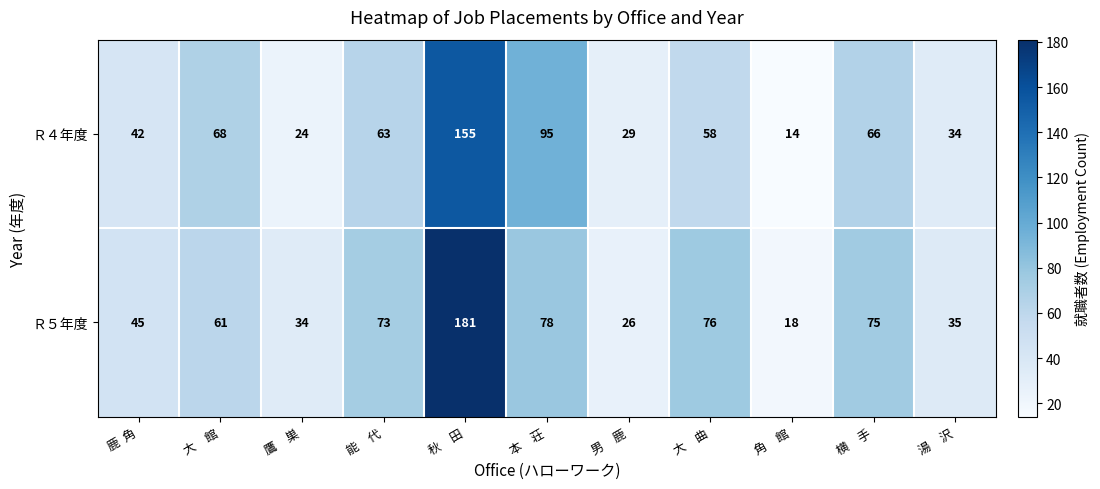

The value of Ｒ４年度 at 大　館 is 68. True or false?

True